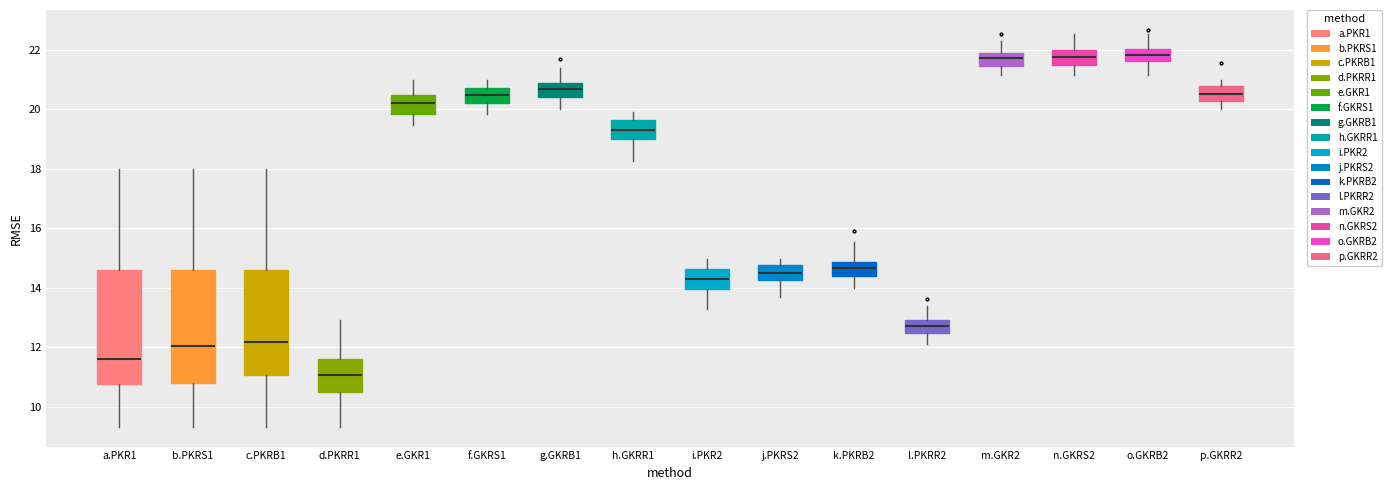

Reading left to right, transcribe this box plot: for each box, give where its median line is, the range the box spans, and where its two whiskers end, as read against the y-axis. The values are not printed on the chart, so give them approximately, as read against the axis.

a.PKR1: median 11.6, box 10.8 to 14.6, whiskers 9.4 to 18.0
b.PKRS1: median 12.0, box 10.8 to 14.6, whiskers 9.4 to 18.0
c.PKRB1: median 12.2, box 11.0 to 14.6, whiskers 9.4 to 18.0
d.PKRR1: median 11.0, box 10.4 to 11.6, whiskers 9.4 to 13.0
e.GKR1: median 20.2, box 19.8 to 20.4, whiskers 19.4 to 21.0
f.GKRS1: median 20.4, box 20.2 to 20.8, whiskers 19.8 to 21.0
g.GKRB1: median 20.6, box 20.4 to 20.8, whiskers 20.0 to 21.4
h.GKRR1: median 19.4, box 19.0 to 19.6, whiskers 18.2 to 20.0
i.PKR2: median 14.2, box 14.0 to 14.6, whiskers 13.2 to 15.0
j.PKRS2: median 14.4, box 14.2 to 14.8, whiskers 13.6 to 15.0
k.PKRB2: median 14.6, box 14.4 to 14.8, whiskers 14.0 to 15.6
l.PKRR2: median 12.8, box 12.4 to 13.0, whiskers 12.2 to 13.4
m.GKR2: median 21.8, box 21.4 to 22.0, whiskers 21.2 to 22.4
n.GKRS2: median 21.8, box 21.4 to 22.0, whiskers 21.2 to 22.6
o.GKRB2: median 21.8, box 21.6 to 22.0, whiskers 21.2 to 22.6
p.GKRR2: median 20.6, box 20.2 to 20.8, whiskers 20.0 to 21.0